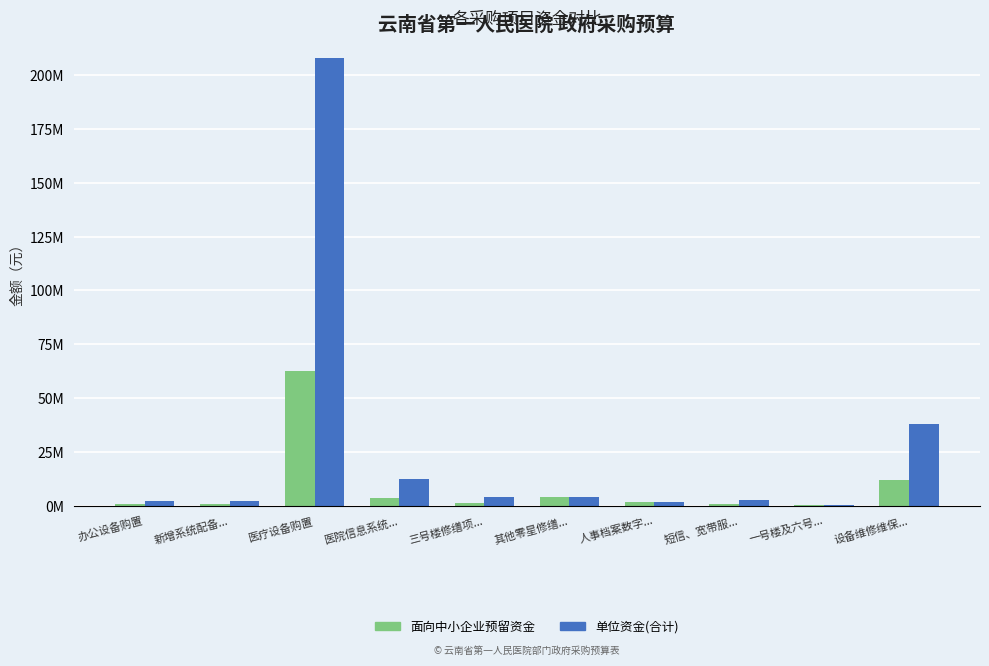

At 办公设备购置, list the series in order from largest to smallest.

单位资金(合计), 面向中小企业预留资金